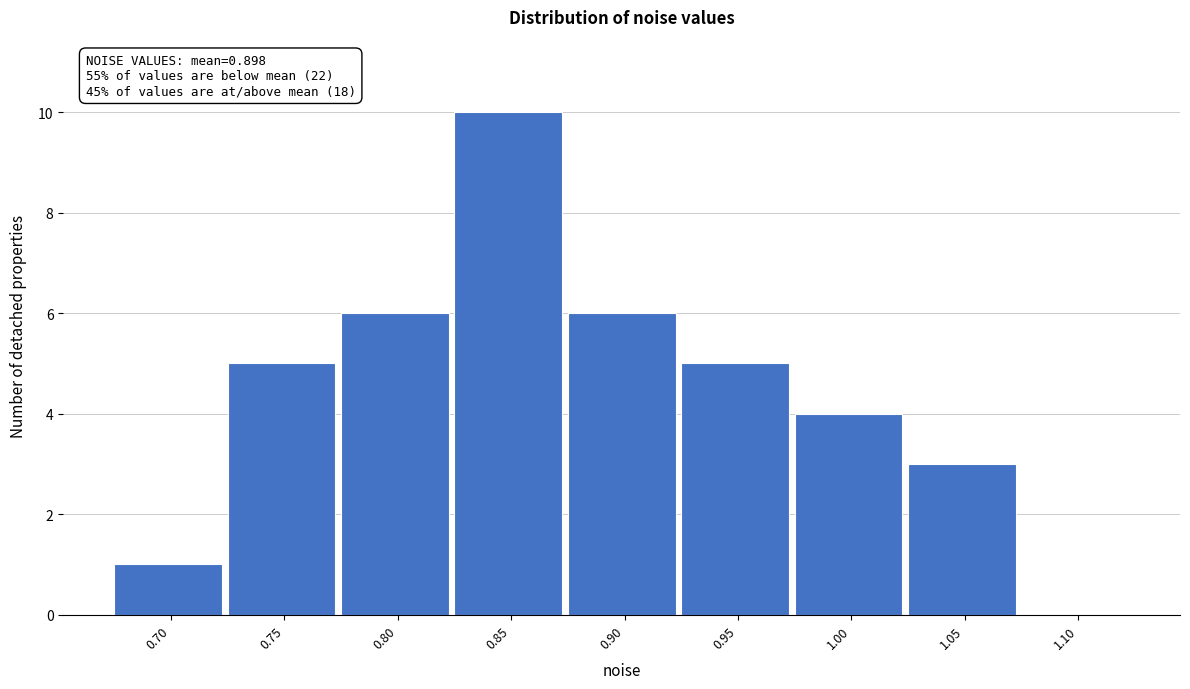

Reading left to right, what are all the values shown in this chart?

0.70=1	0.75=5	0.80=6	0.85=10	0.90=6	0.95=5	1.00=4	1.05=3	1.10=0